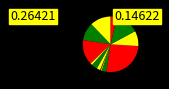

To the nearest percent, what is the difference between the largest and smallest slice percentages?

26%